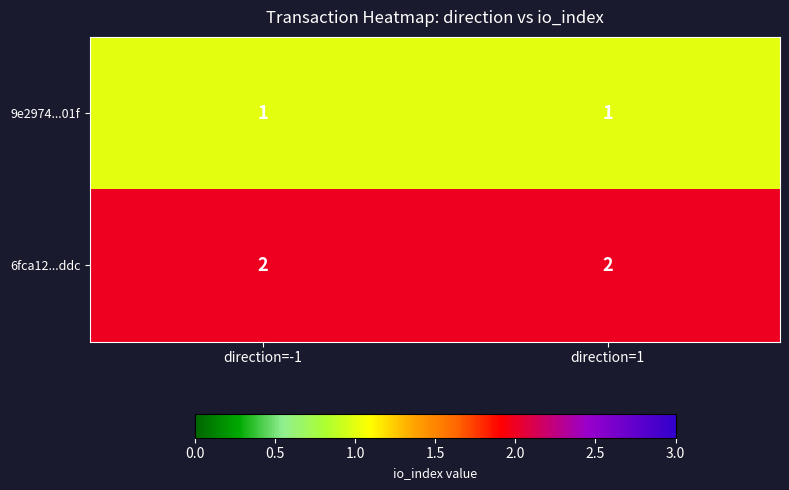

The value of 9e2974...01f at direction=-1 is 1. True or false?

True